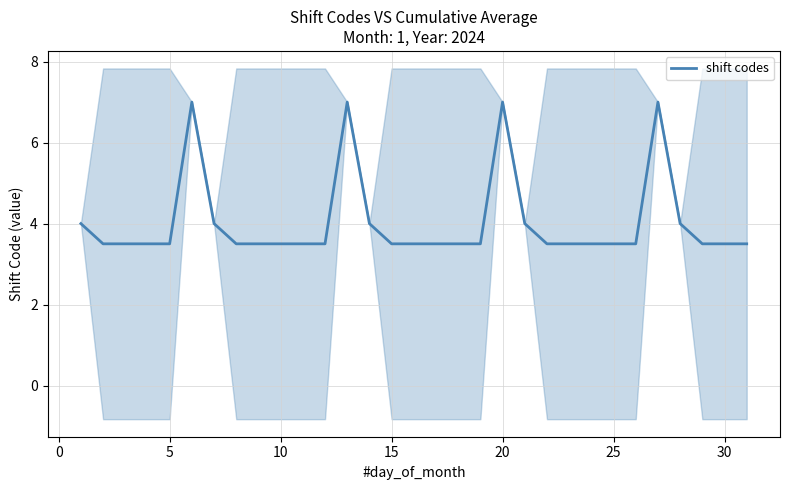

True or false: shift codes has a value of 6.0 at 30.

False